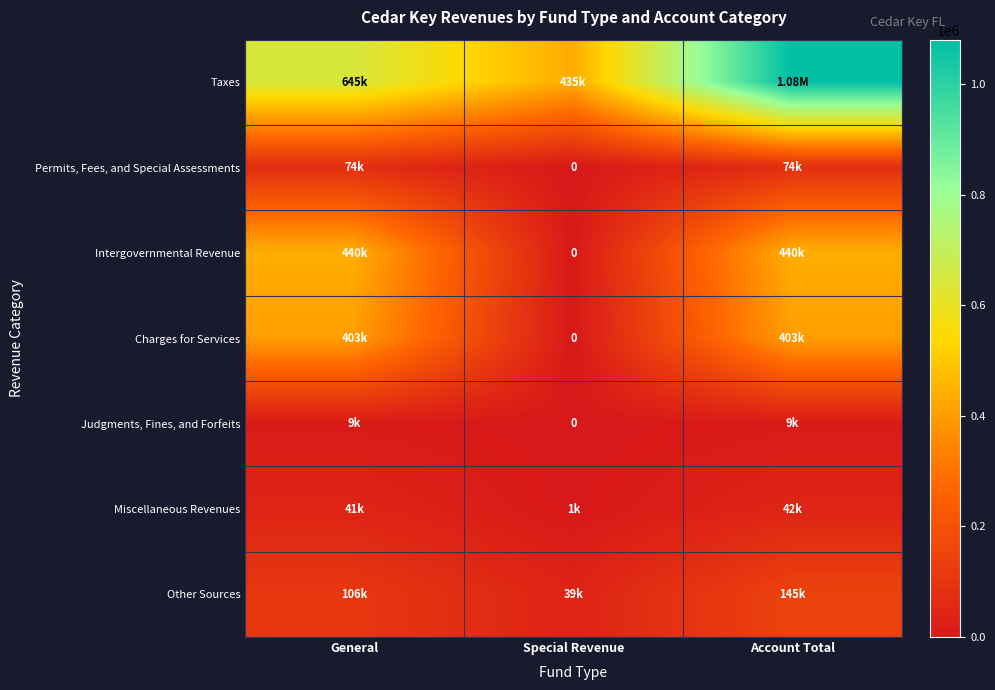

What is the total value across all series at Account Total?

2193630